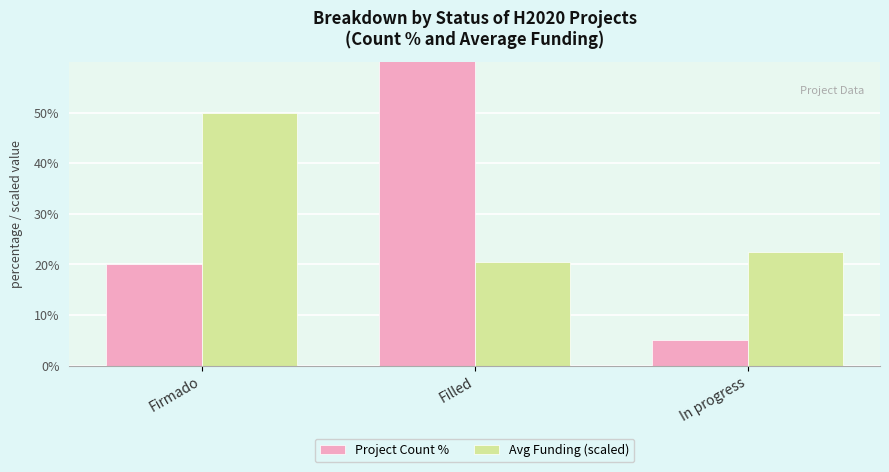

Rank the series by their maximum value, from lowest to highest.

Avg Funding (scaled), Project Count %